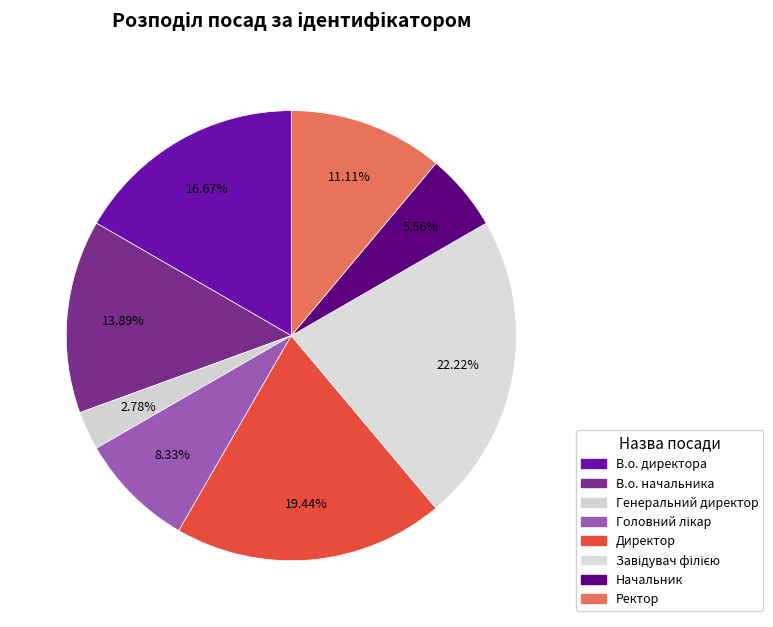

Combined, do Генеральний директор and В.о. директора account for over 50%?

No